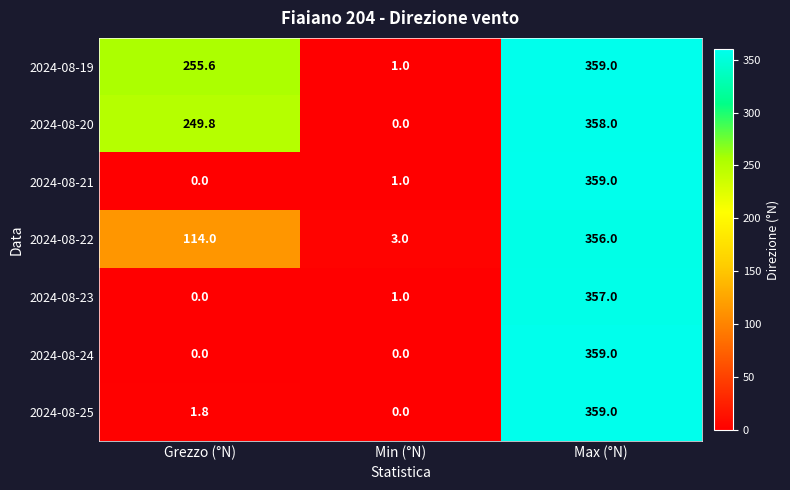

The 2024-08-25 series shows -176.0 at Min (°N). True or false?

False